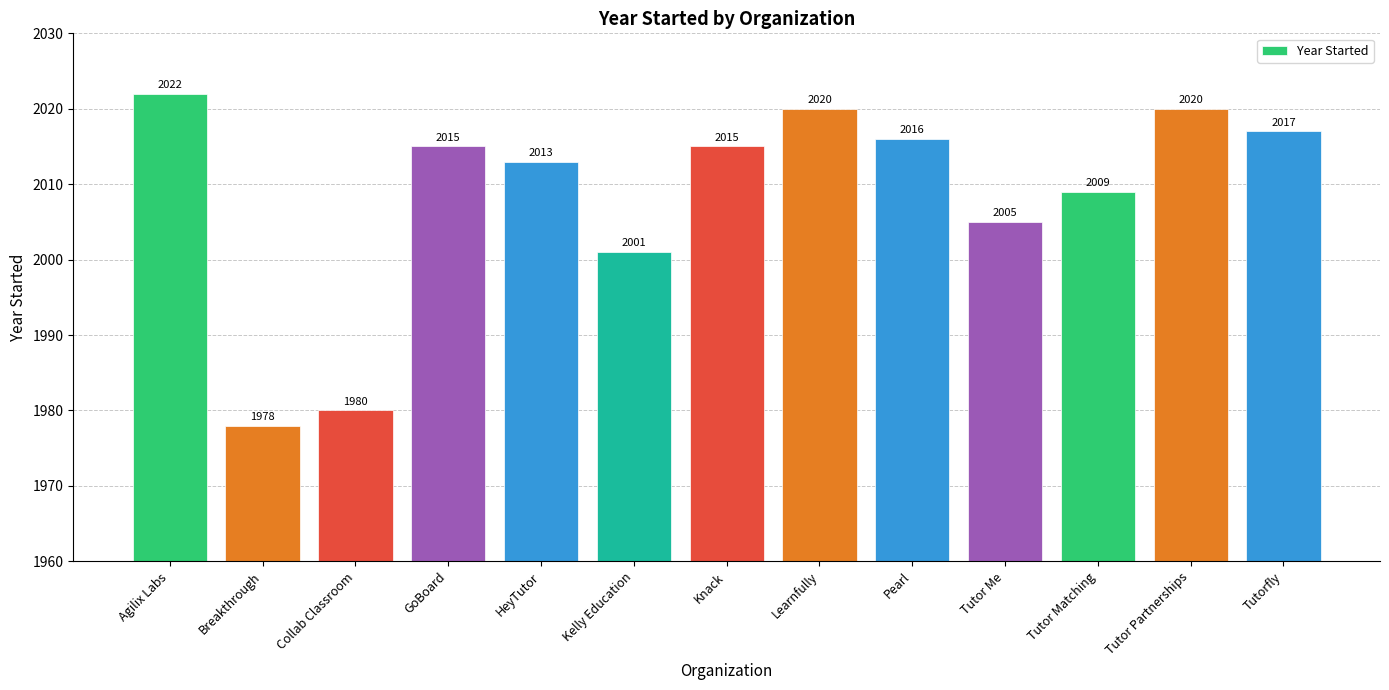

What is the sum of all values?

26111